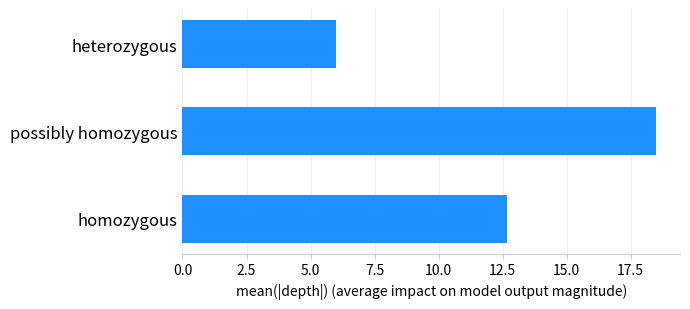

At which label is the value closest to 12?

homozygous